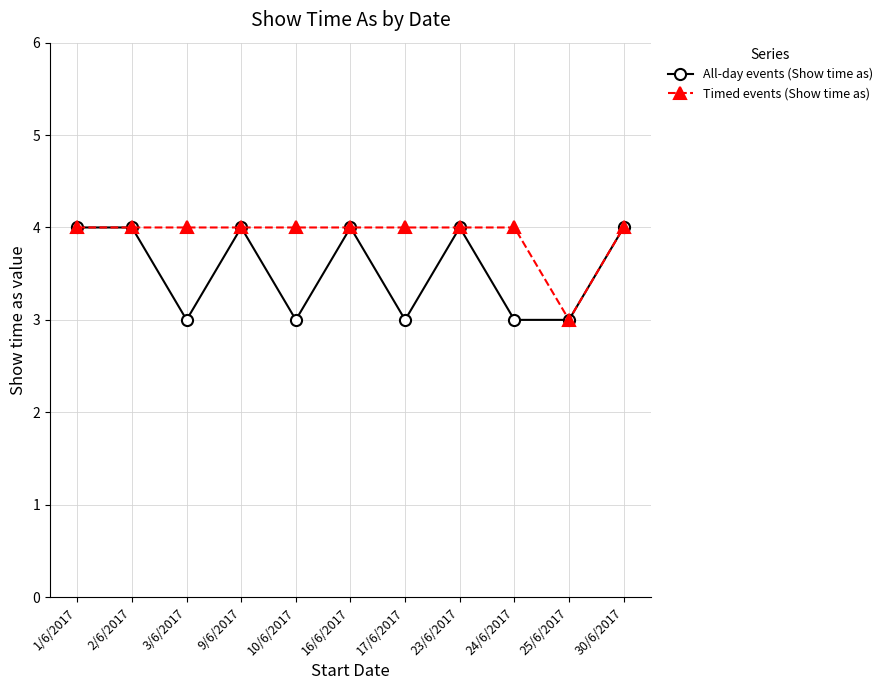

True or false: Timed events (Show time as) has a value of 4 at 9/6/2017.

True